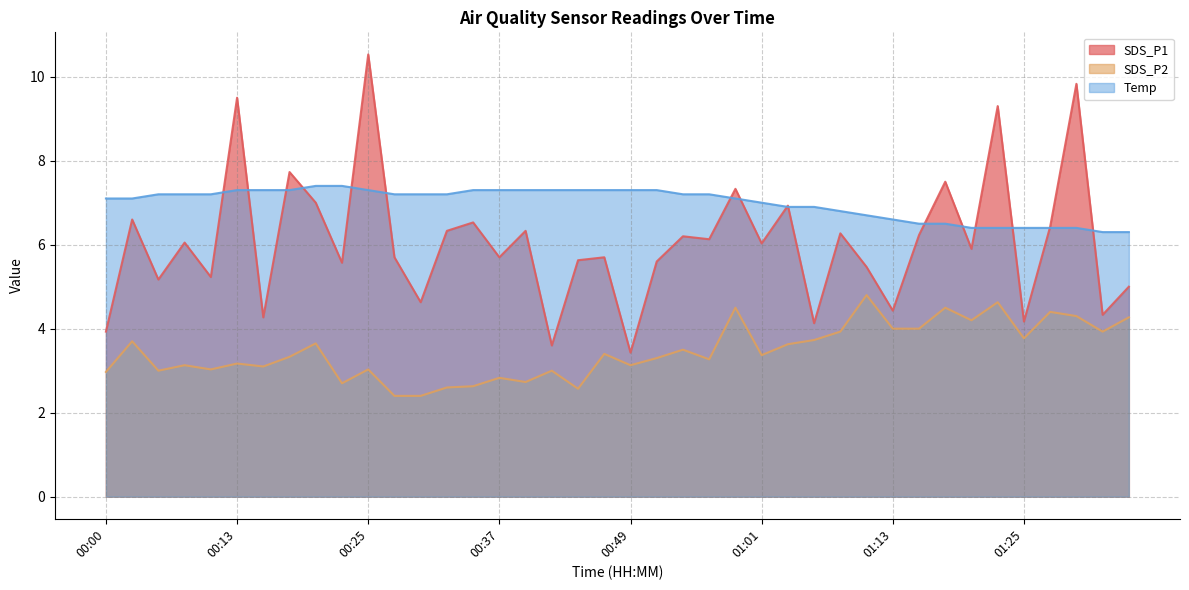

At which category is the sum across all series the highest?

00:25